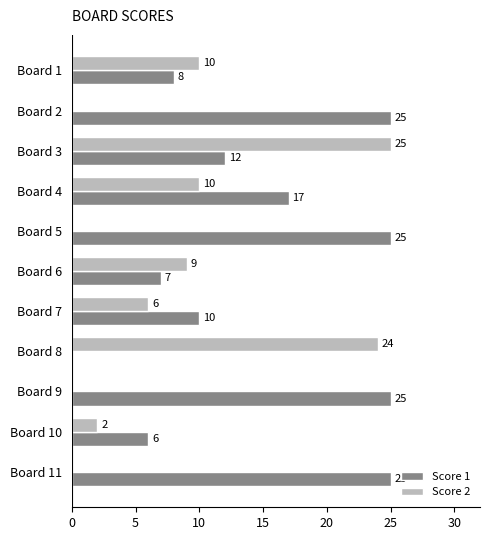

How many distinct data groups are displayed?

2